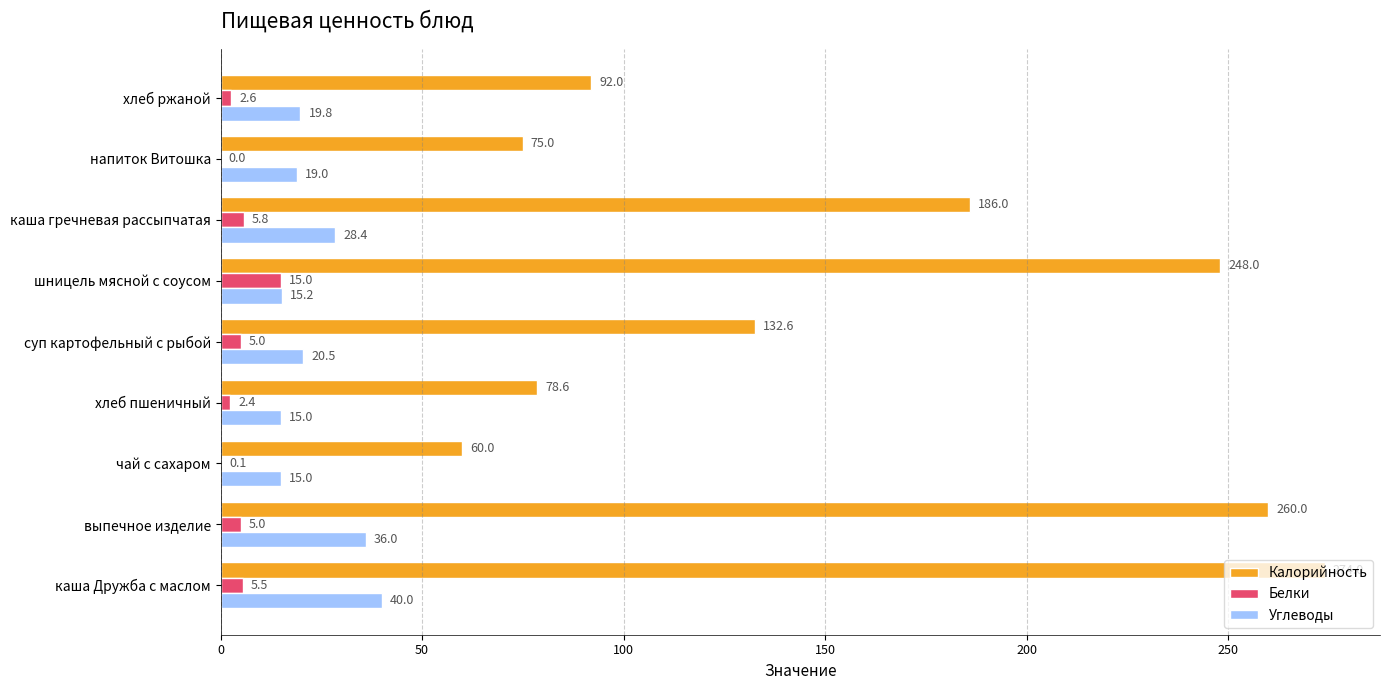

Between выпечное изделие and суп картофельный с рыбой, which series saw the biggest shift?

Калорийность